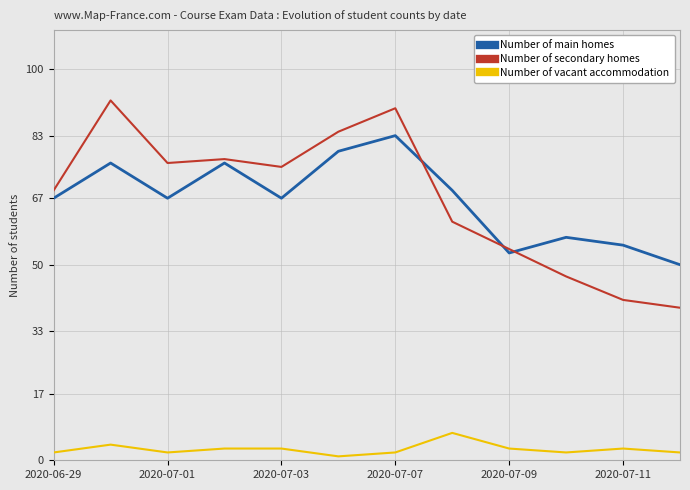

What is the minimum value for Number of main homes?

50